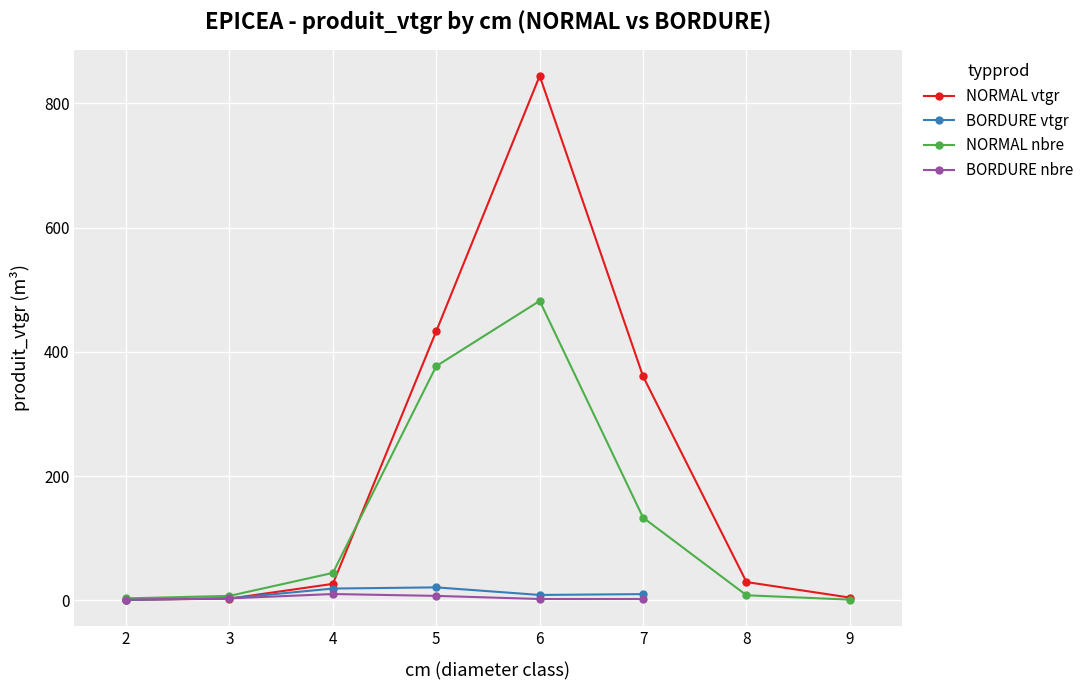

What is the difference between the NORMAL vtgr values at 9 and 6?

840.0